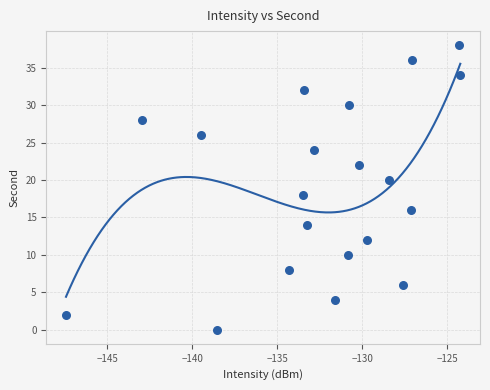

What is the range of Y values (max minus min)?

38